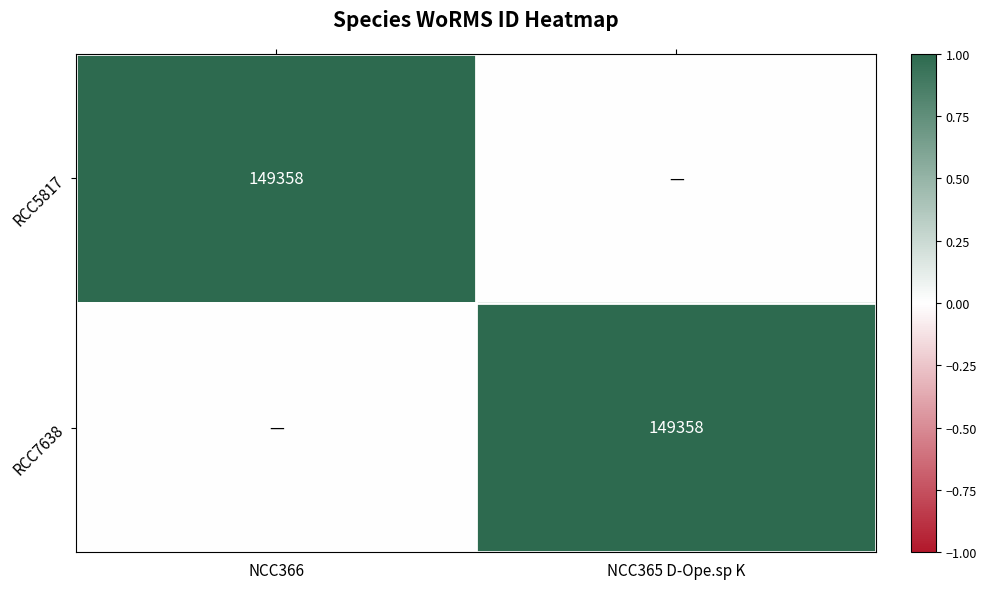

Is it true that RCC5817 equals 87028 at NCC366?

False